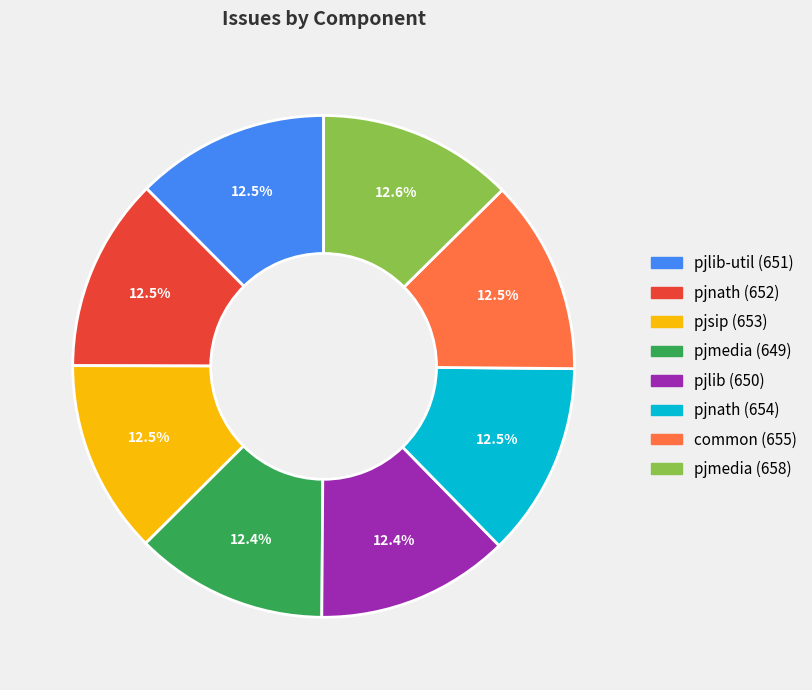

Is it true that common (655) is 2% of the pie?

False